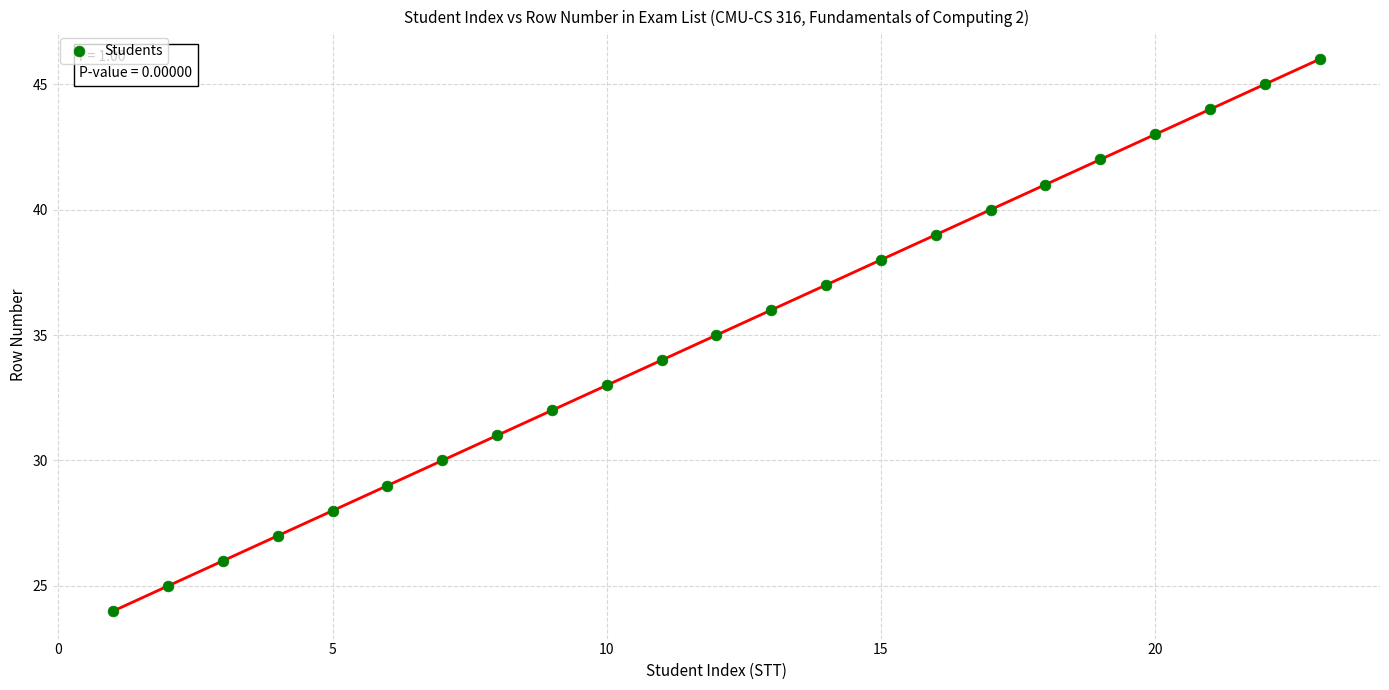

What is the range of X values (max minus min)?

22